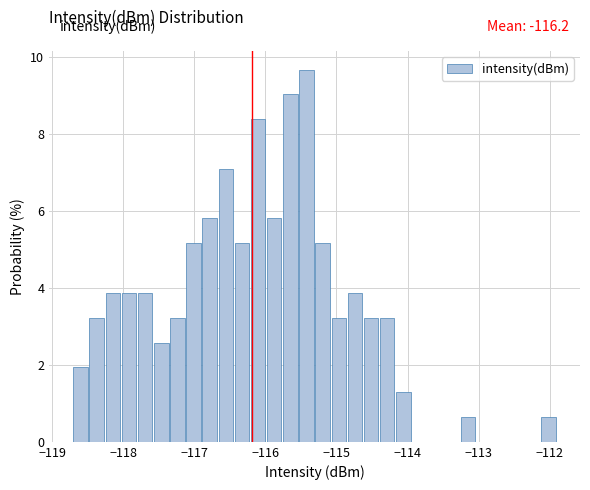

Read against the x-axis, roughly where is the centre of the tallest bar?

-115.4